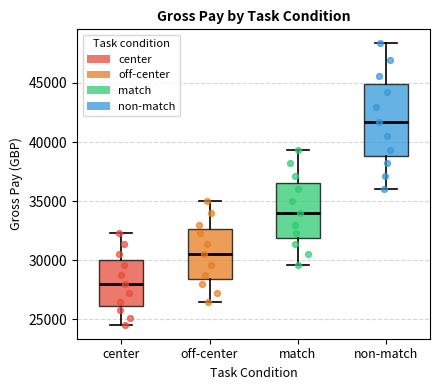

Reading left to right, transcribe this box plot: for each box, give where its median line is, the range the box spans, and where its two whiskers end, as read against the y-axis. The values are not printed on the chart, so give them approximately, as read against the axis.

center: median 28000, box 26000 to 30000, whiskers 24500 to 32500
off-center: median 30500, box 28500 to 32500, whiskers 26500 to 35000
match: median 34000, box 32000 to 36500, whiskers 29500 to 39500
non-match: median 41500, box 39000 to 45000, whiskers 36000 to 48500